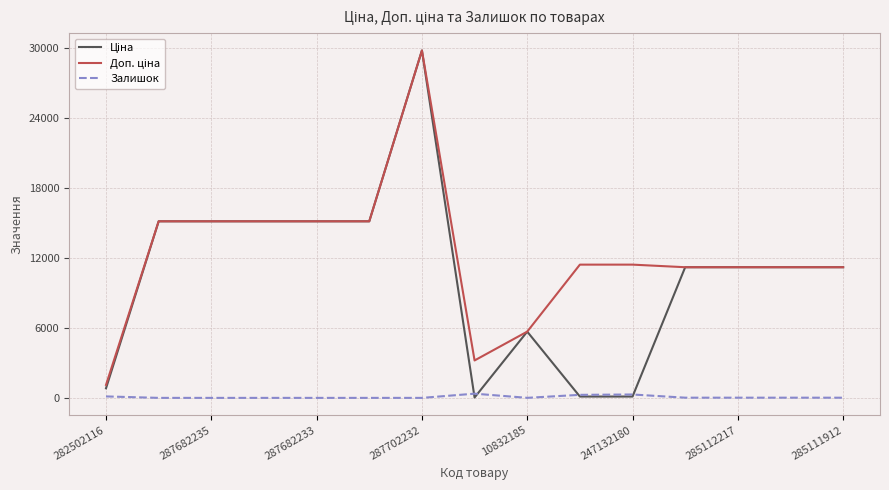

Is this an area chart (filled region under the line)?

No